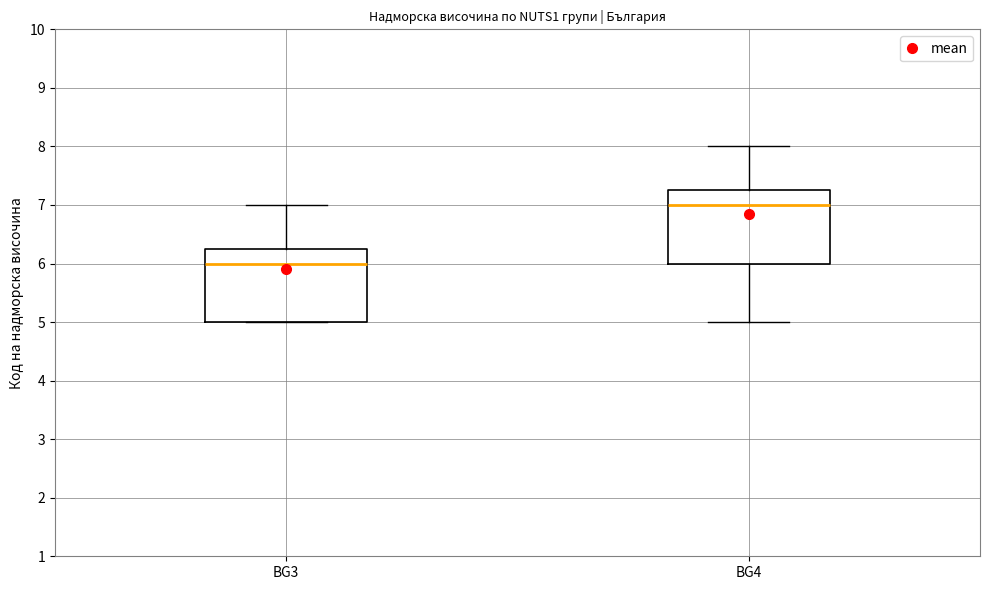

Which box has the lowest median line?

BG3